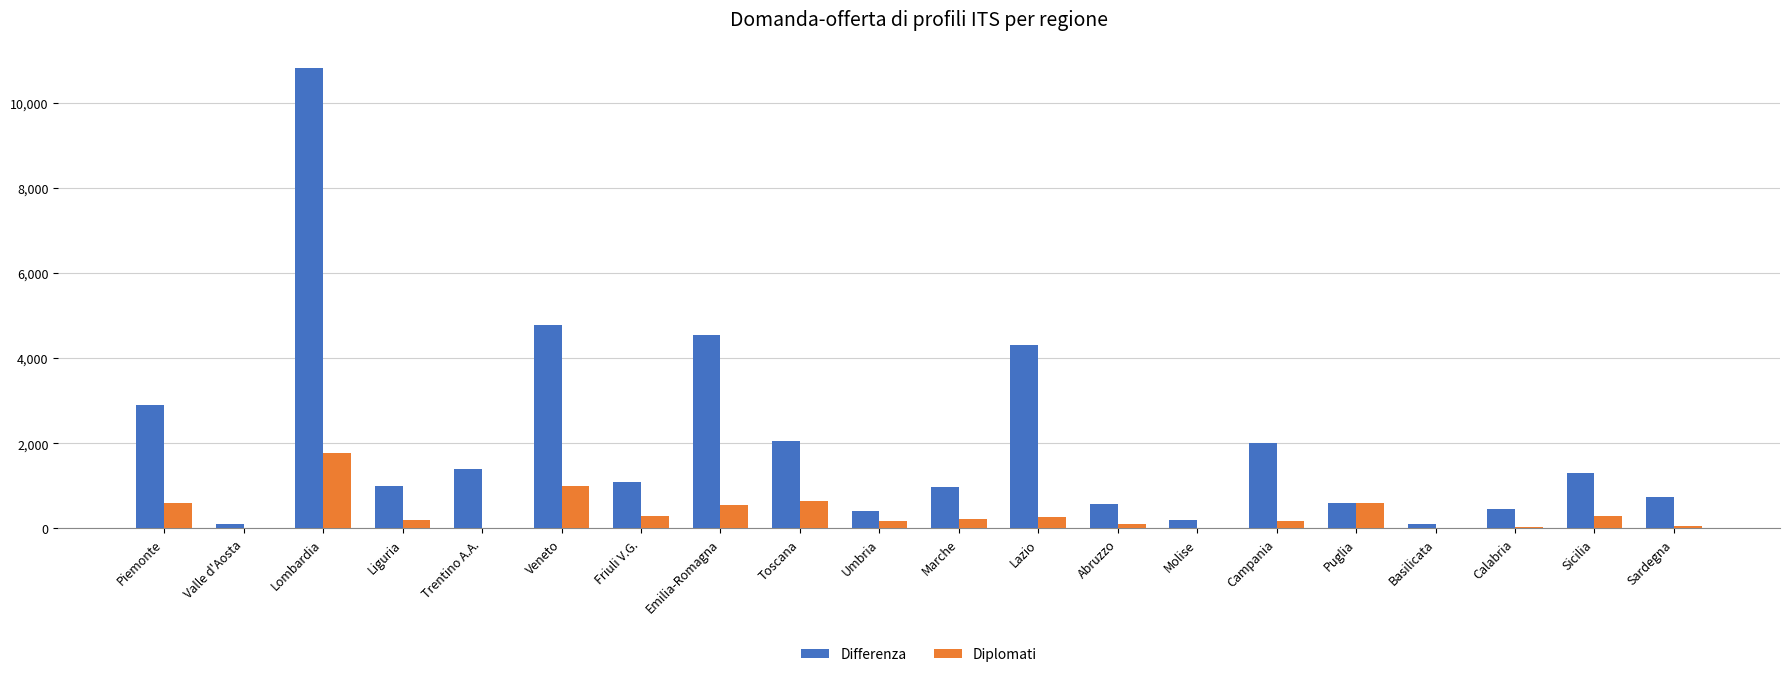

The value of Differenza at Emilia-Romagna is 6885. True or false?

False